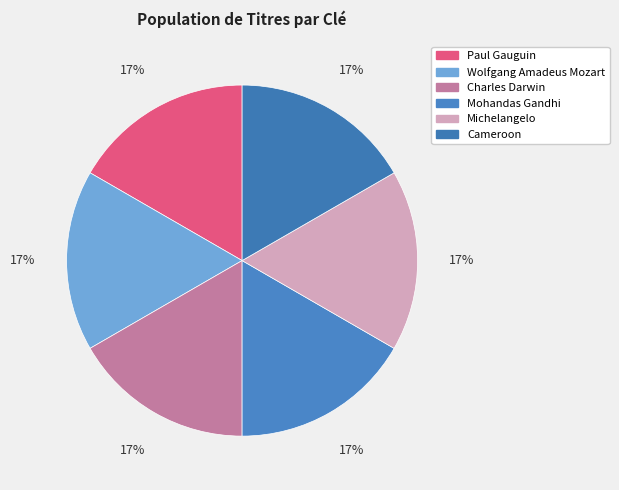

How many slices are in this pie chart?

6